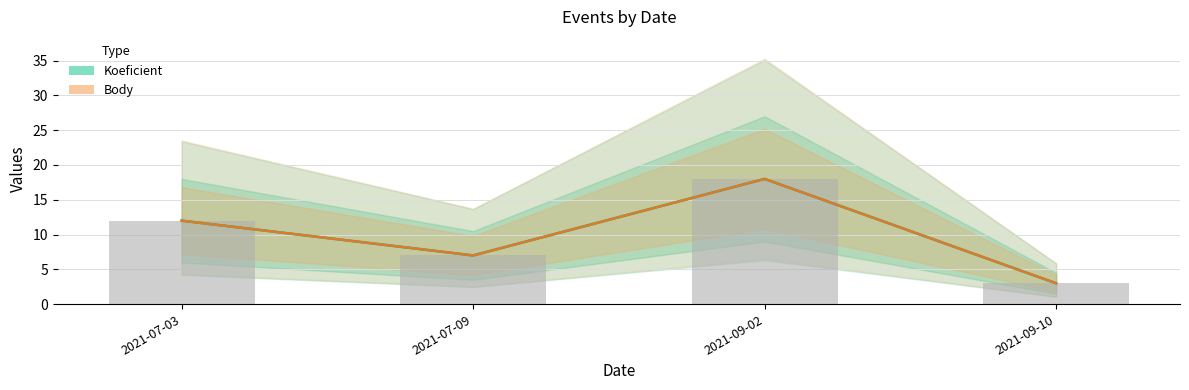

What is the value of the Koeficient bar at the 3rd from the left?

18